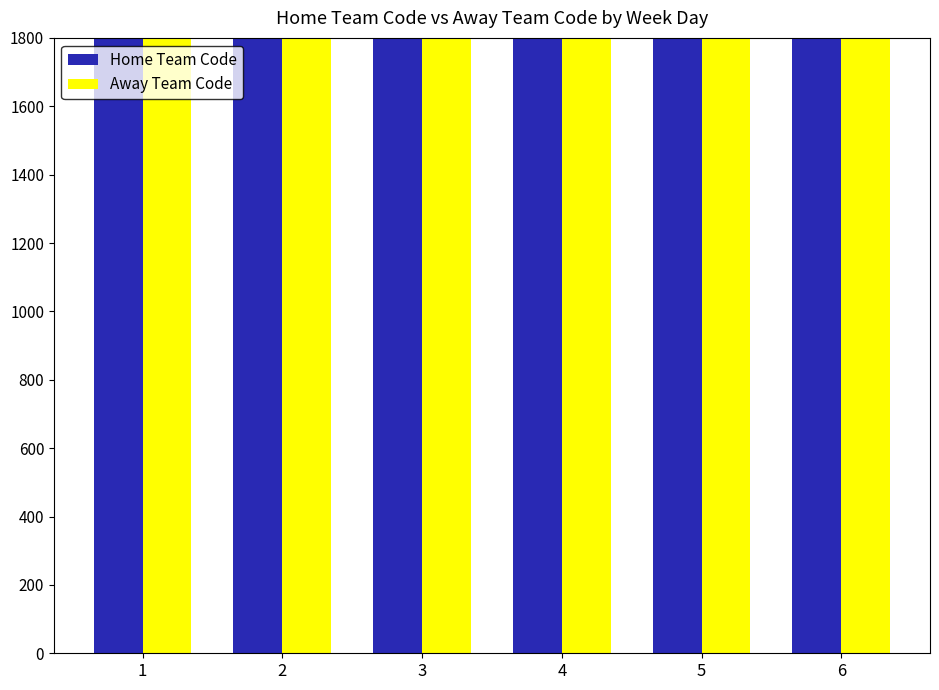

What is the difference between the maximum and second lowest values in the Away Team Code series?

57566